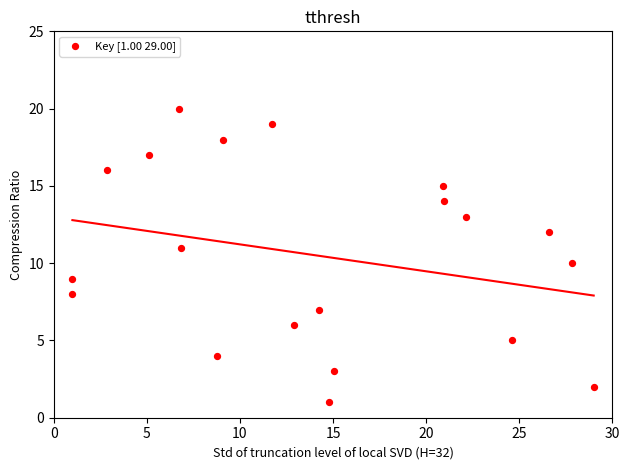

What is the range of Y values (max minus min)?

19